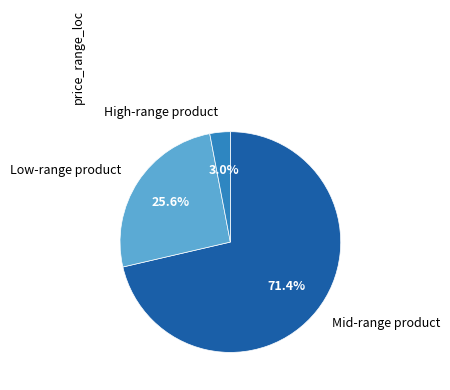

Does Mid-range product account for over 50% of the chart?

Yes